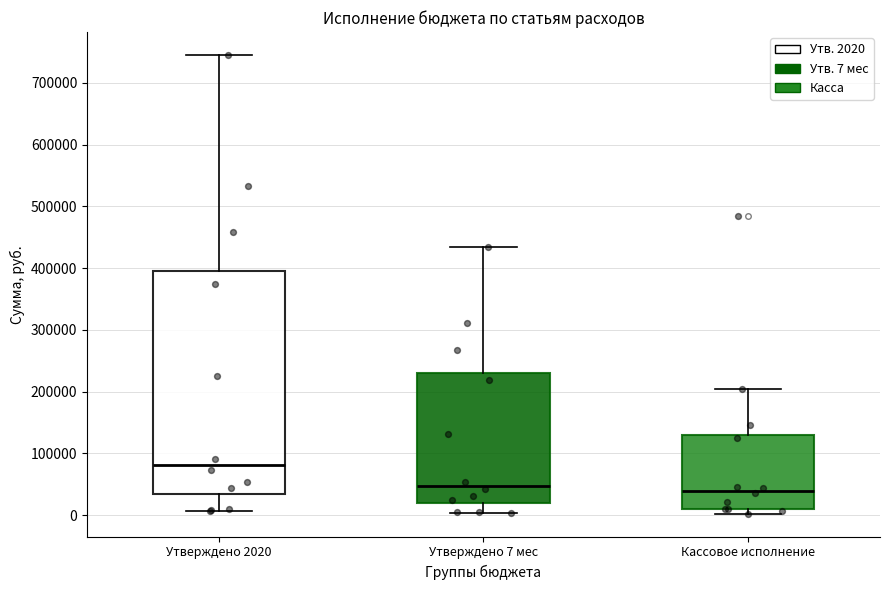

Where does the median line of the box for Утверждено 2020 sit on the y-axis? The values are not printed on the chart, so give them approximately, as read against the axis.

80000